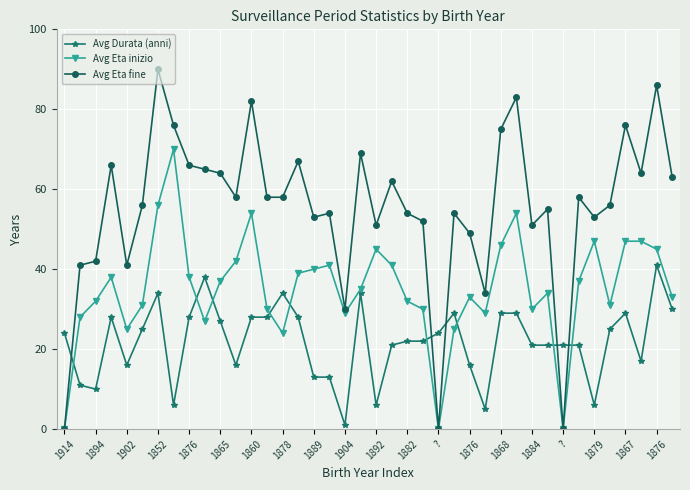

How many series are shown in this chart?

3